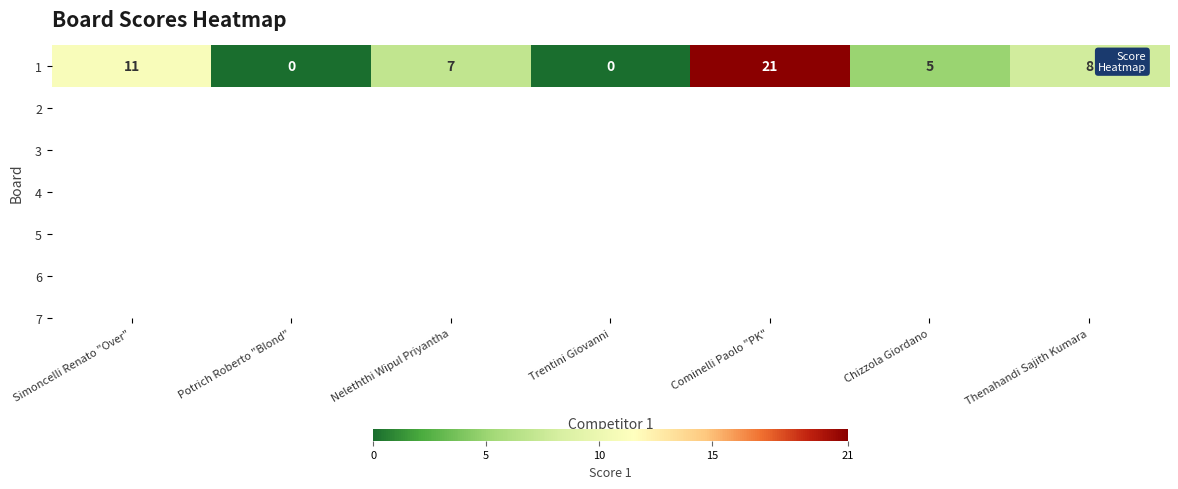

Reading left to right, list all the values displayed in this chart.

11	0	7	0	21	5	8